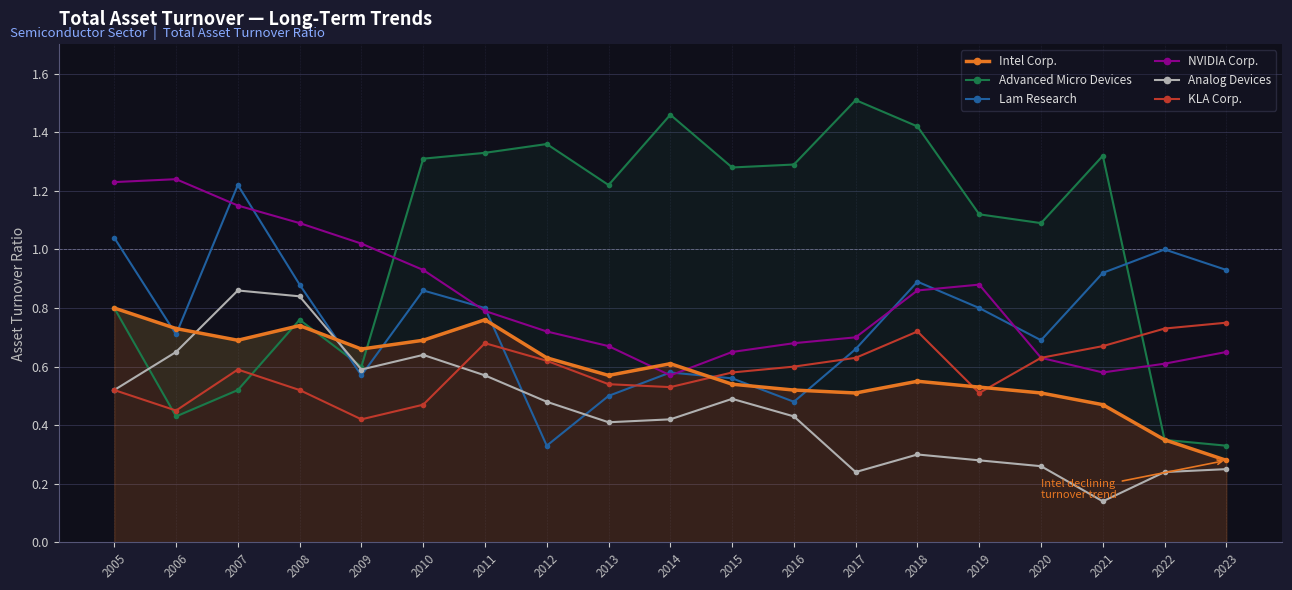

What is the approximate value of Analog Devices at 2012?

0.5